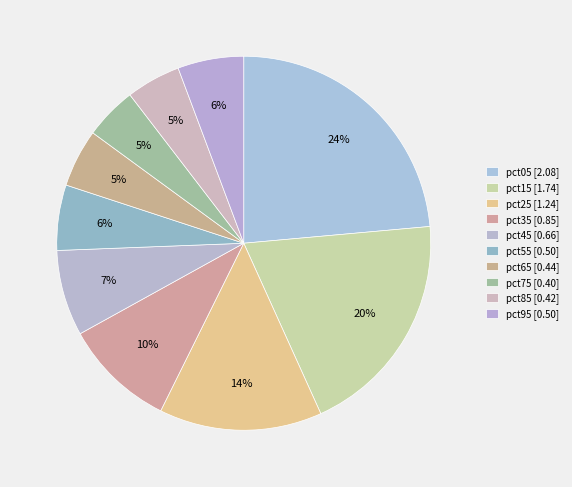

To the nearest percent, what portion does pct15 represent?

20%